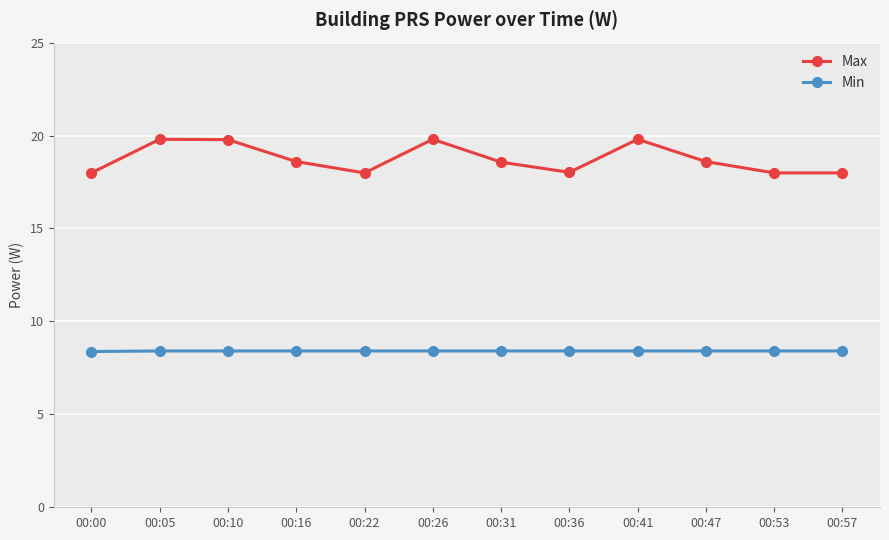

What is the spread (max minus min) of values at 00:16?

10.2